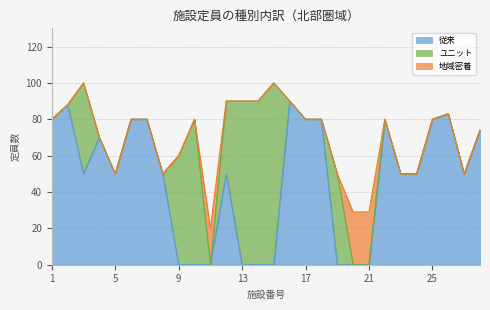

The value of 従来 at 13 is 63. True or false?

False